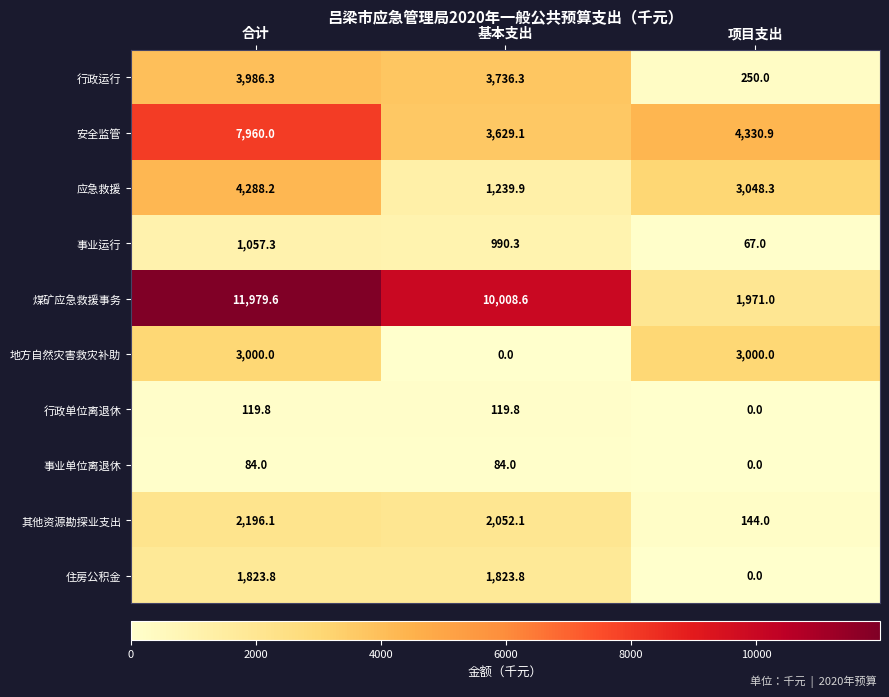

What is the difference between the second highest and minimum values in the 安全监管 series?

701.8